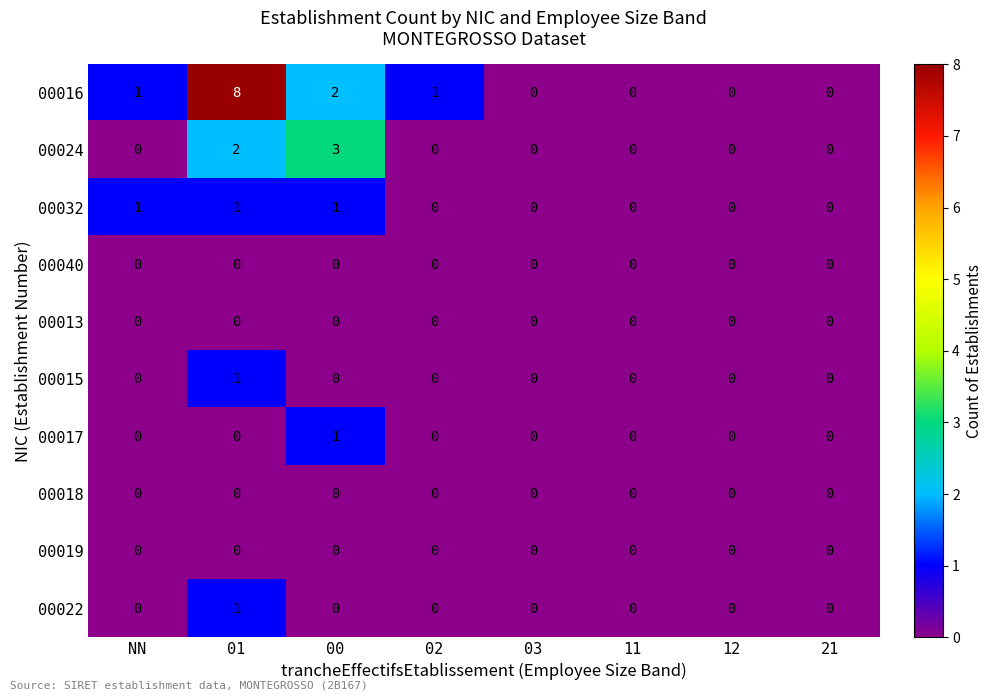

The 00024 series shows 1 at 03. True or false?

False